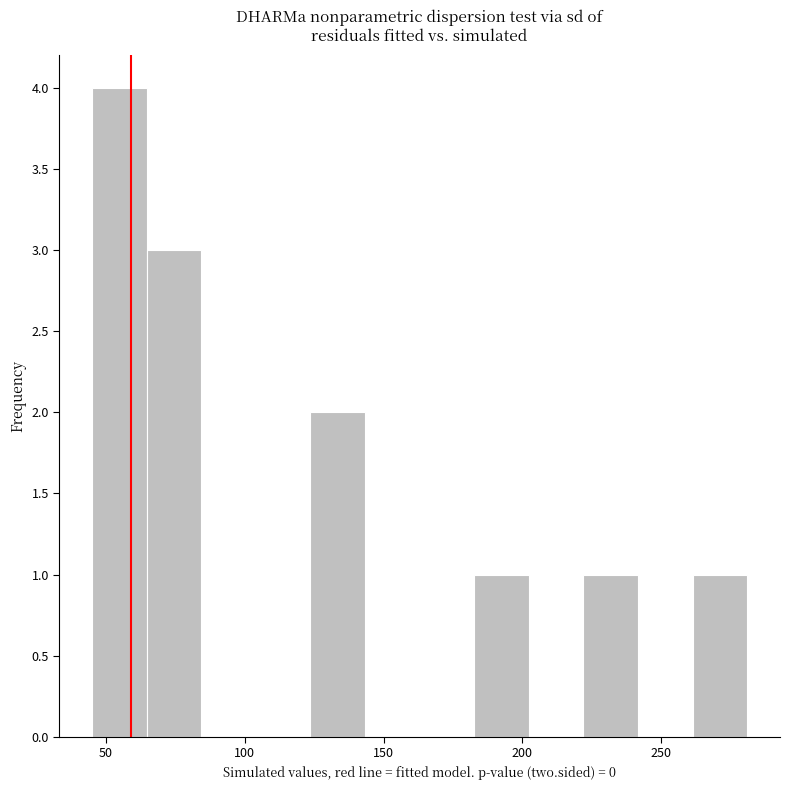

Read against the x-axis, roughly where is the centre of the tallest bar?

55